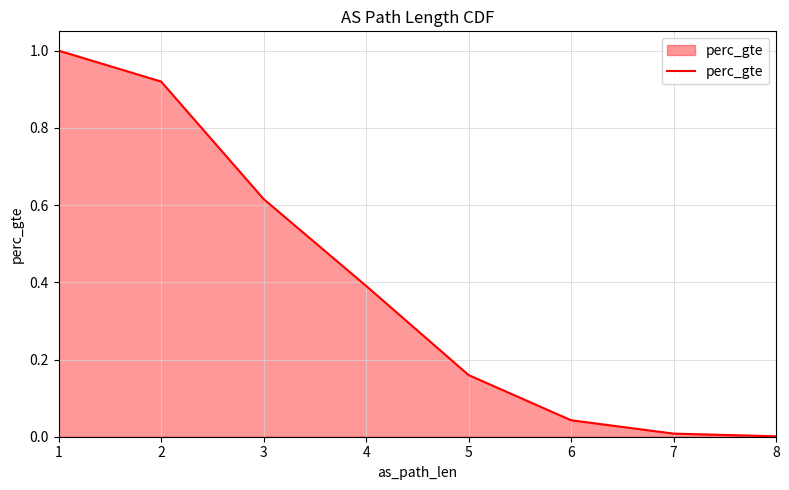

What is the sum of the values at 1 and 6?

1.0